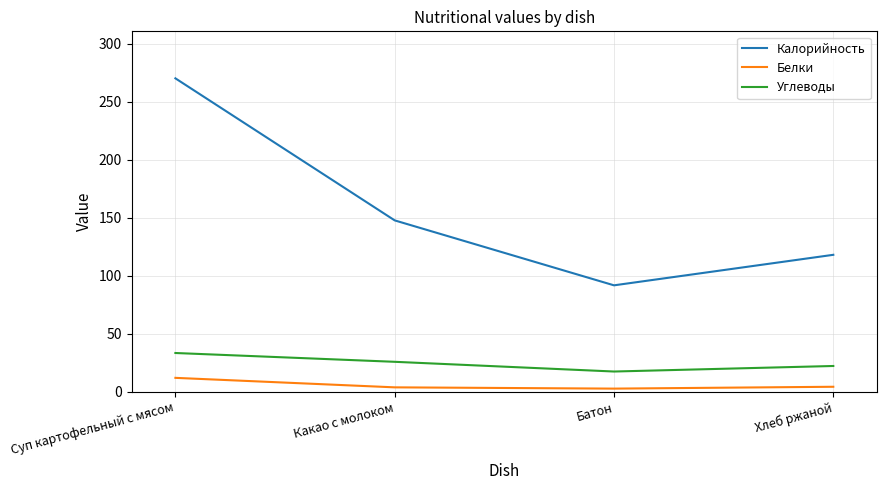

The value of Калорийность at Хлеб ржаной is 201.4. True or false?

False